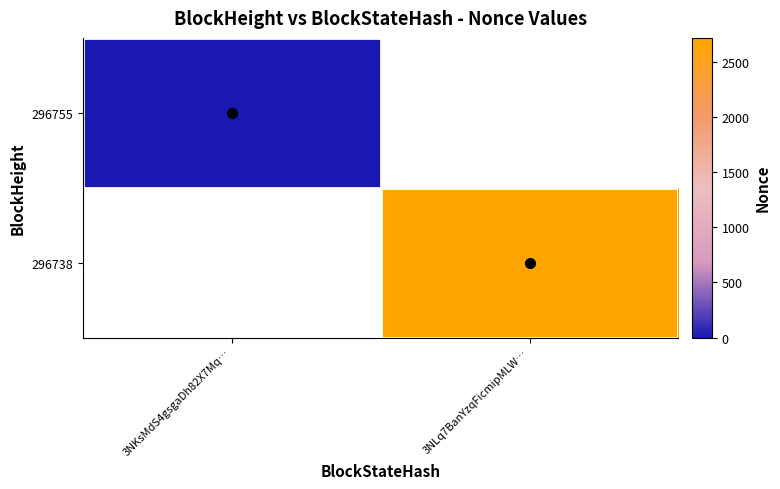

List the series in order of their peak value, highest first.

296755, 296738